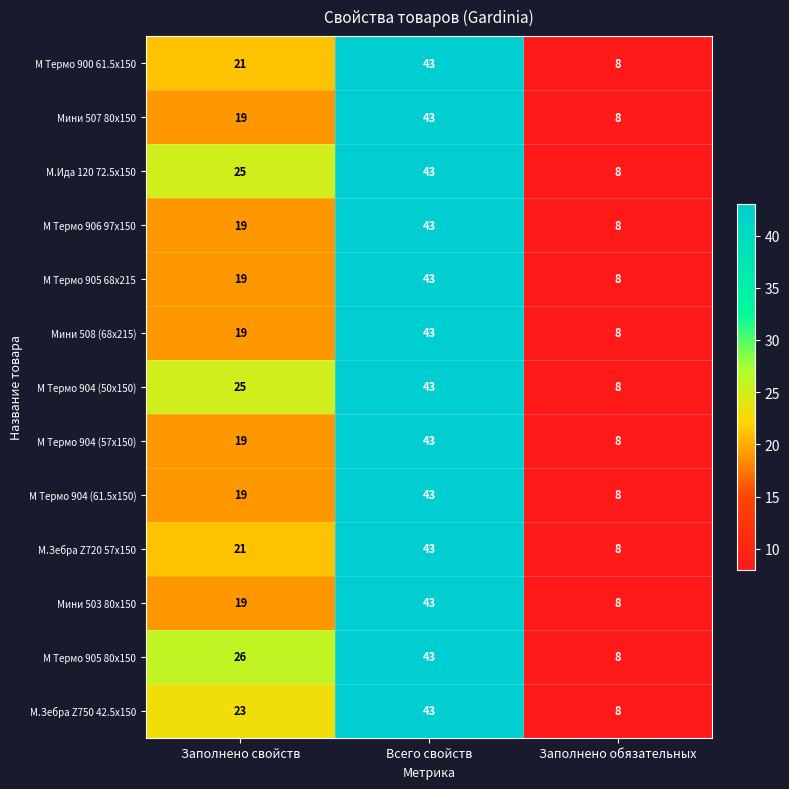

What is the difference between the М.Зебра Z720 57x150 values at Заполнено свойств and Всего свойств?

22